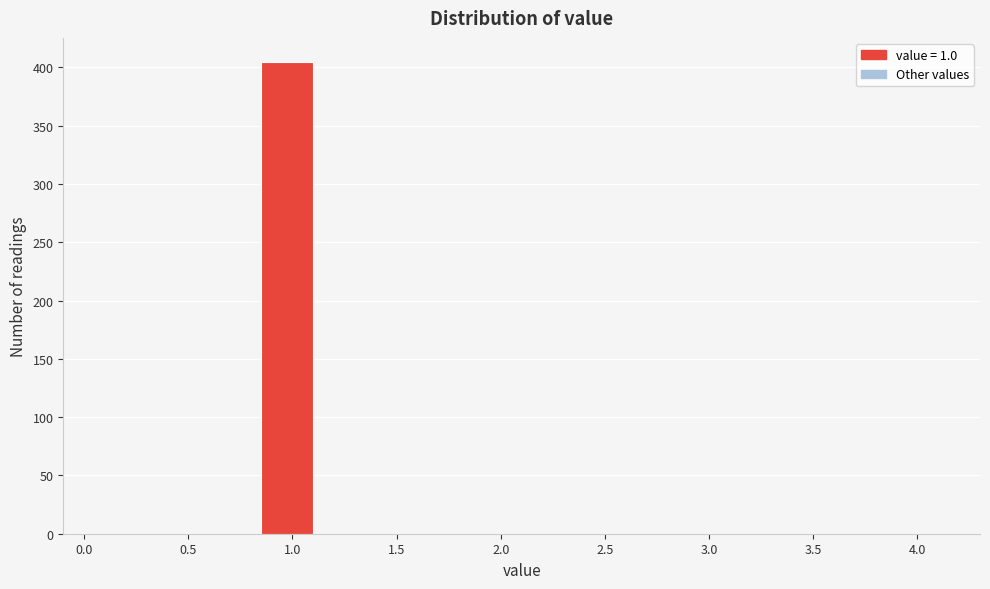

Reading left to right, transcribe this chart: for each bar, give the range it covers on the x-axis and its height. The values are not printed on the chart, so give them approximately, as read against the axis.

0.10 to 0.35: 0
0.35 to 0.60: 0
0.60 to 0.85: 0
0.85 to 1.10: 405
1.10 to 1.35: 0
1.35 to 1.60: 0
1.60 to 1.85: 0
1.85 to 2.10: 0
2.10 to 2.35: 0
2.35 to 2.60: 0
2.60 to 2.85: 0
2.85 to 3.10: 0
3.10 to 3.35: 0
3.35 to 3.60: 0
3.60 to 3.85: 0
3.85 to 4.10: 0